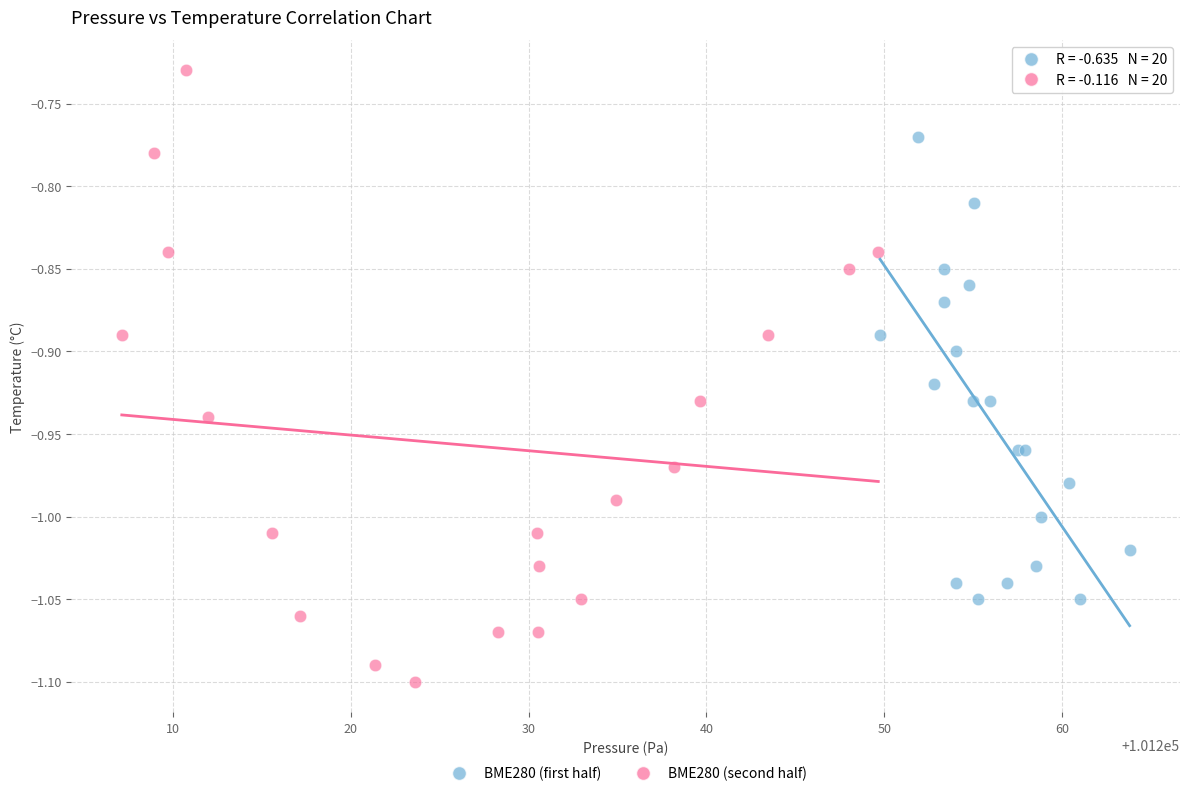

Which series reaches the maximum Y coordinate?

BME280 (second half)